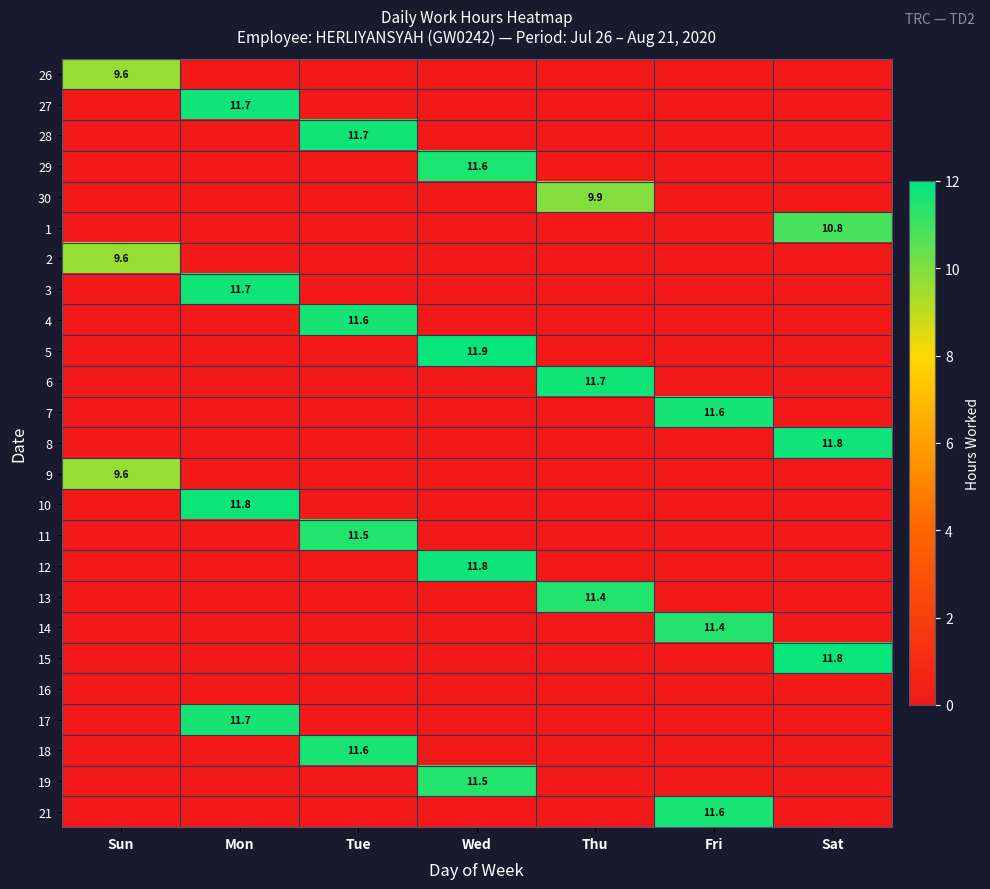

Count the number of categories in the chart.

7